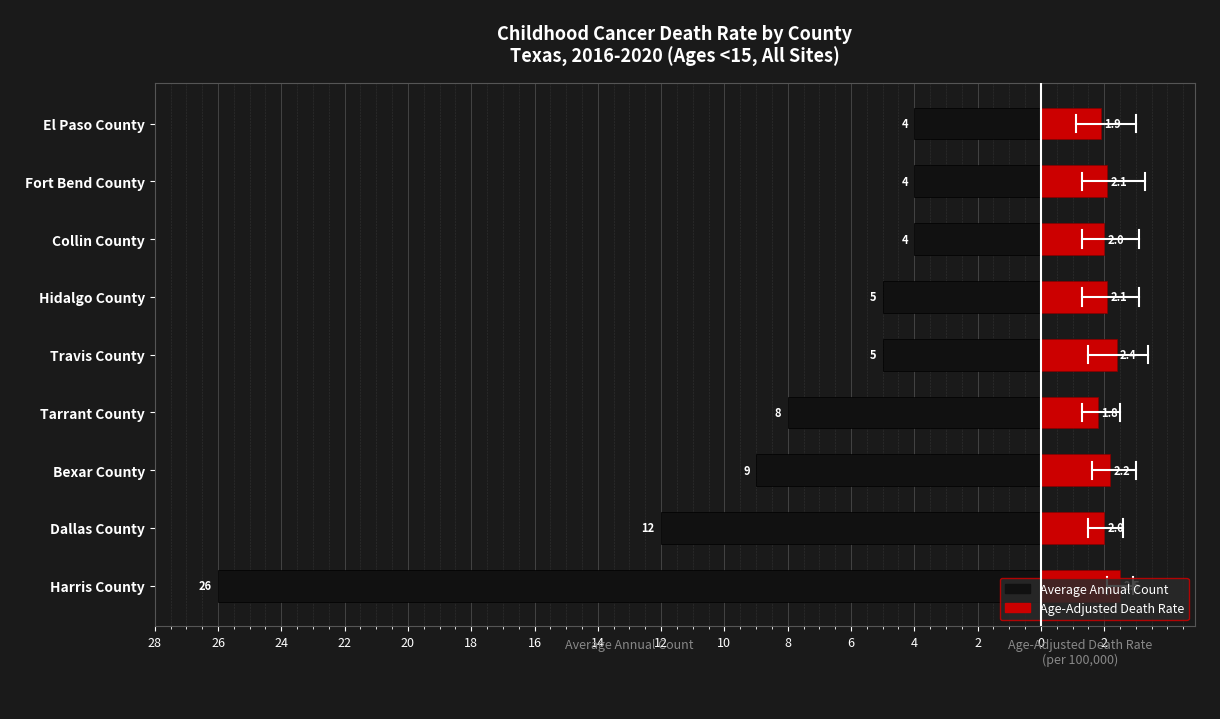

Between 26 and 20, which series saw the biggest shift?

Average Annual Count